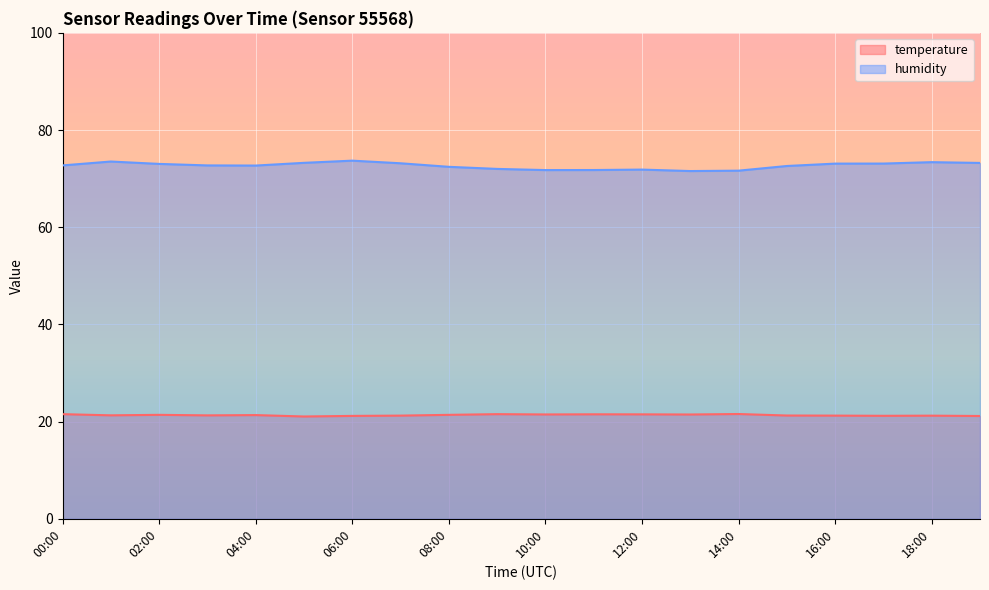

Reading right to left, list all the values displayed in this chart.

temperature: 19:00=21.1	18:00=21.2	17:00=21.2	16:00=21.2	15:00=21.2	14:00=21.6	13:00=21.5	12:00=21.5	11:00=21.5	10:00=21.5	09:00=21.5	08:00=21.4	07:00=21.2	06:00=21.2	05:00=21.1	04:00=21.3	03:00=21.3	02:00=21.4	01:00=21.3	00:00=21.5
humidity: 19:00=73.2	18:00=73.4	17:00=73.1	16:00=73.1	15:00=72.6	14:00=71.6	13:00=71.6	12:00=71.9	11:00=71.8	10:00=71.8	09:00=72.0	08:00=72.4	07:00=73.2	06:00=73.7	05:00=73.2	04:00=72.7	03:00=72.7	02:00=73.0	01:00=73.5	00:00=72.7